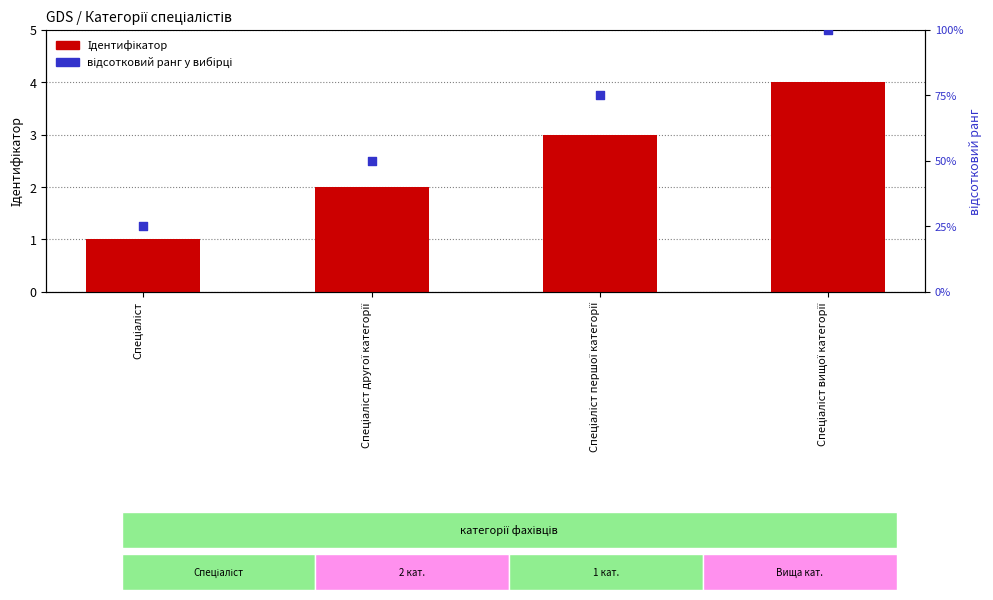

Which series contains the lowest Y value?

Ідентифікатор